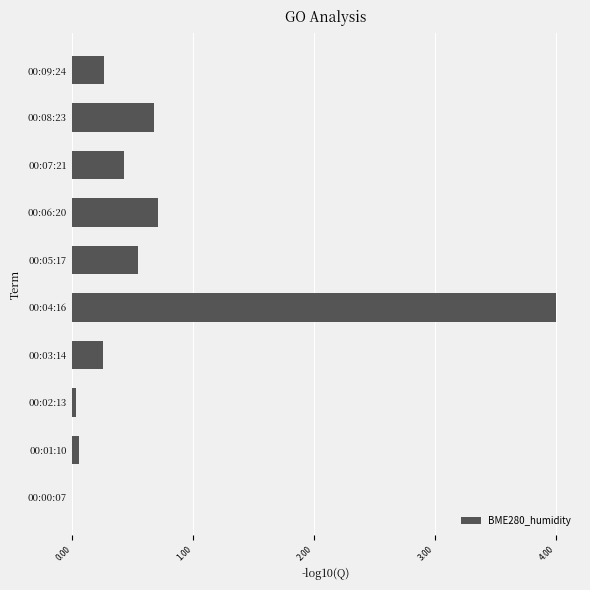

What is the sum of all values?

7.0